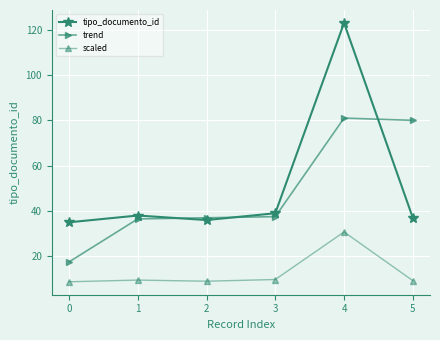

What is the value of the scaled point at the 1st from the left?

8.8